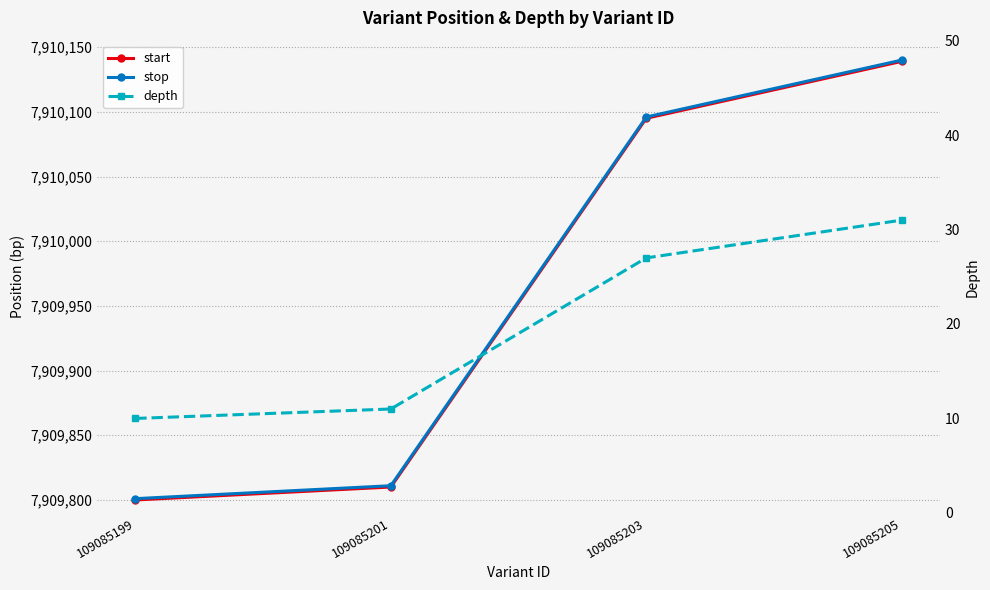

What are all the series names shown in the legend?

start, stop, depth